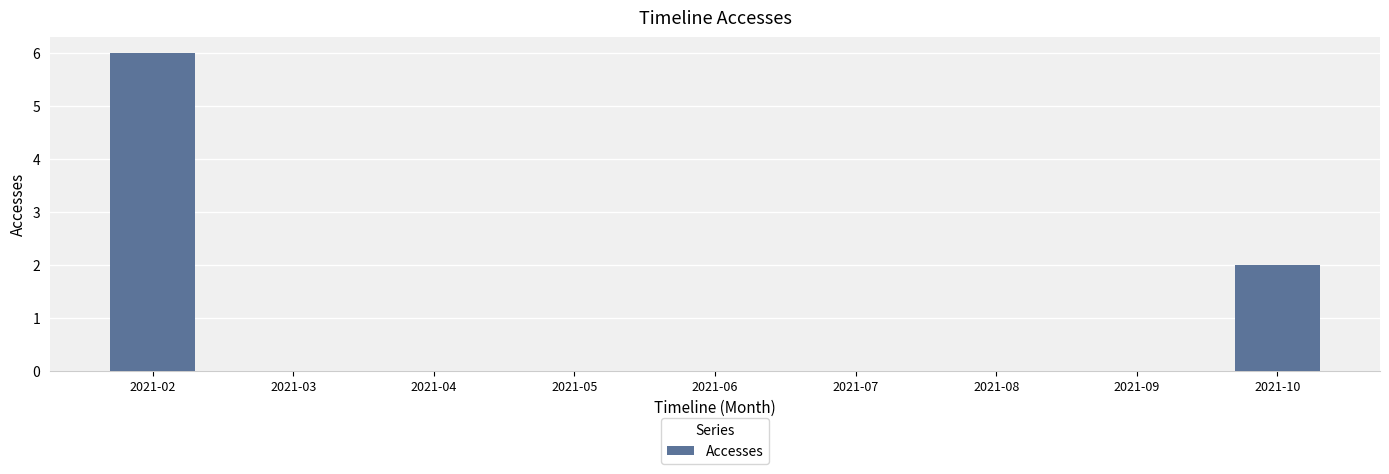

At which label is the value closest to 3?

2021-10